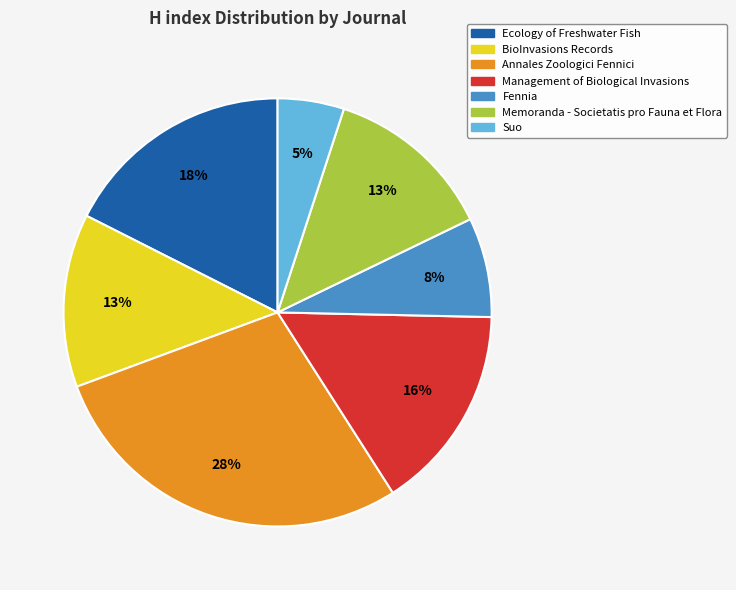

Is Fennia the majority of the pie?

No